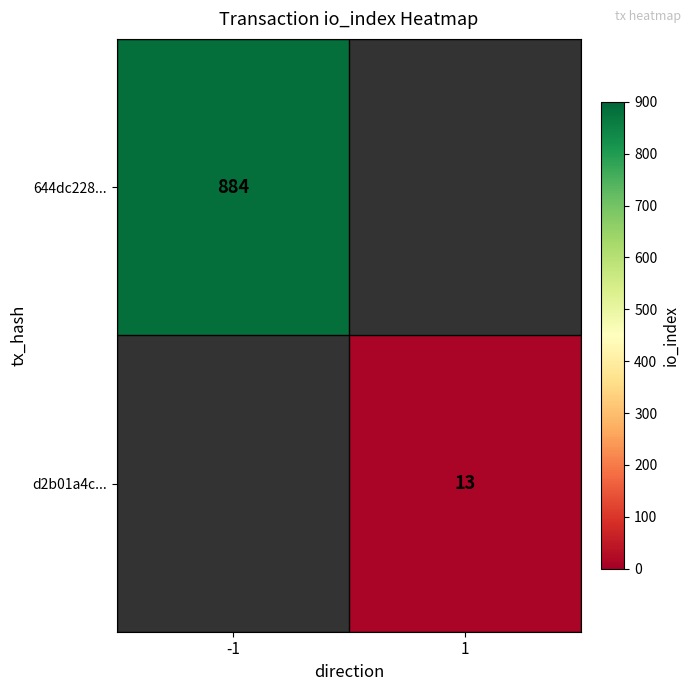

True or false: 644dc228... has a value of 1440 at -1.

False